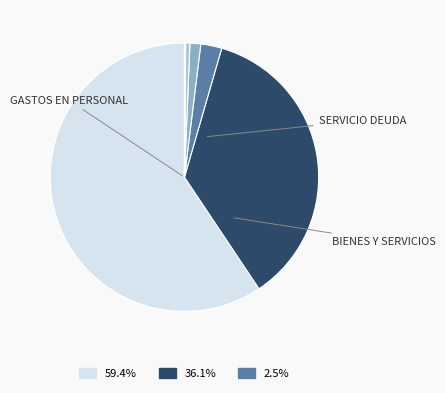

What is the largest slice in the pie chart?

GASTOS EN PERSONAL